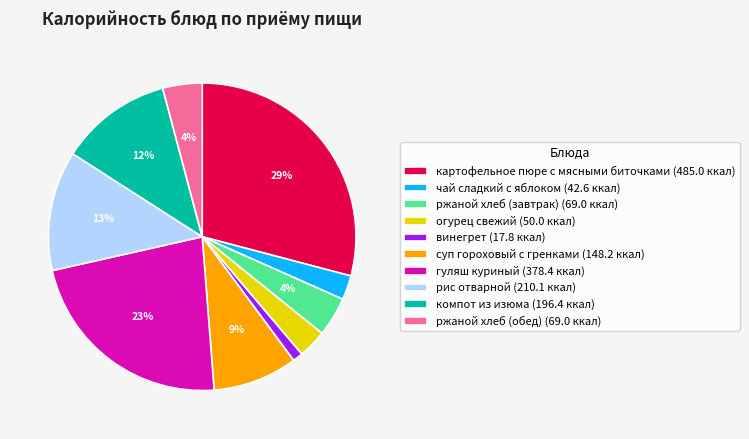

Is it true that рис отварной (210.1 ккал) is 20% of the pie?

False